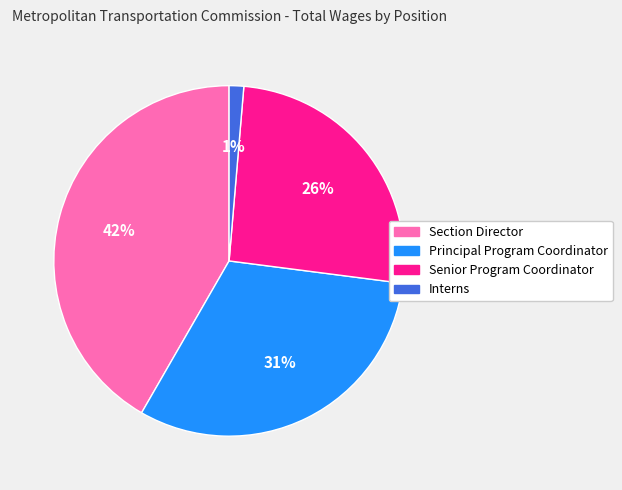

Which slice is the smallest?

Interns